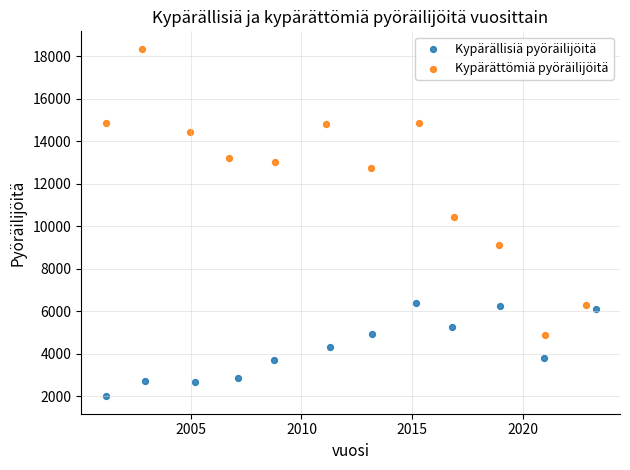

Which series has the largest Y range (max minus min)?

Kypärättömiä pyöräilijöitä